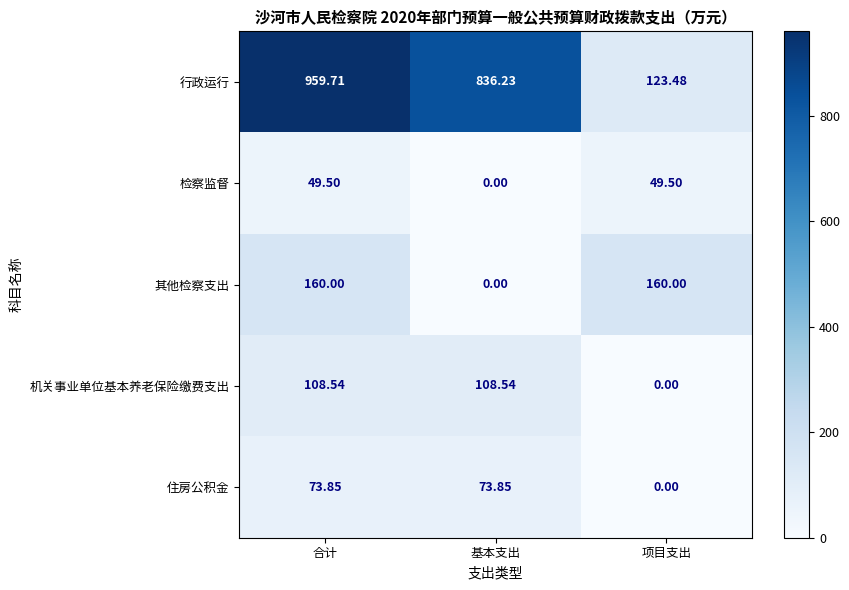

Count the number of data series in this chart.

5